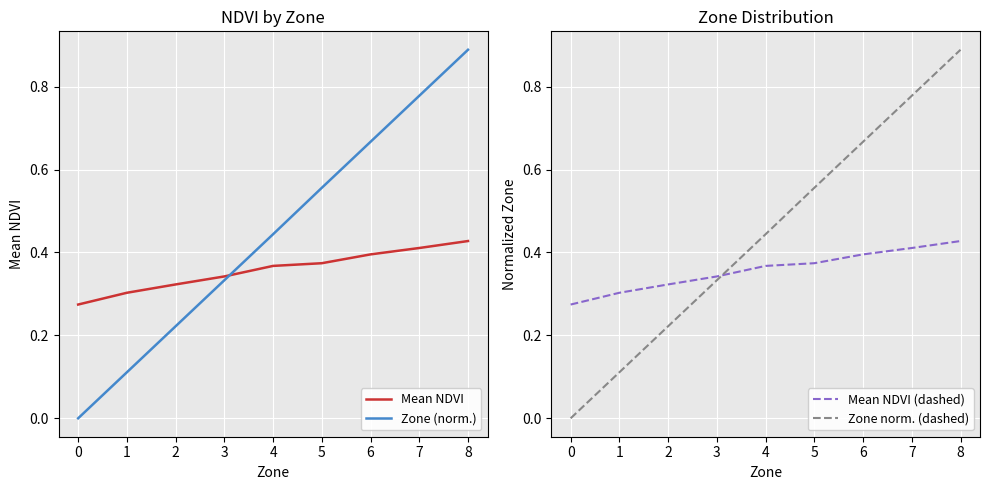

Rank the series at 6 from lowest to highest value.

Mean NDVI, Mean NDVI (dashed), Zone (norm.), Zone norm. (dashed)